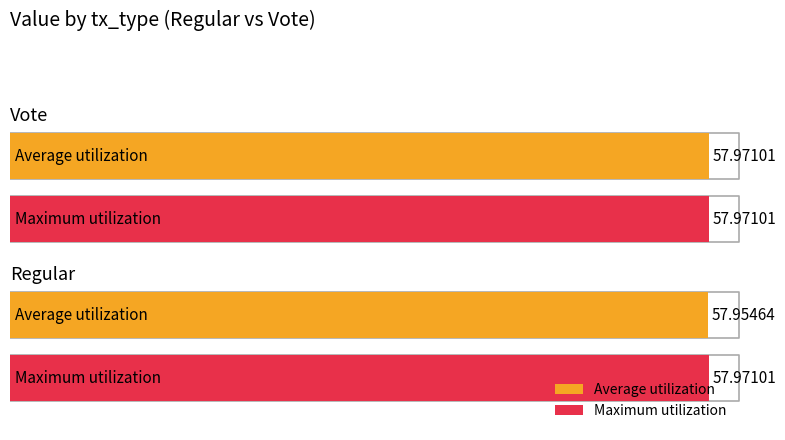

Between 1 and 3, which series saw the biggest shift?

Average utilization